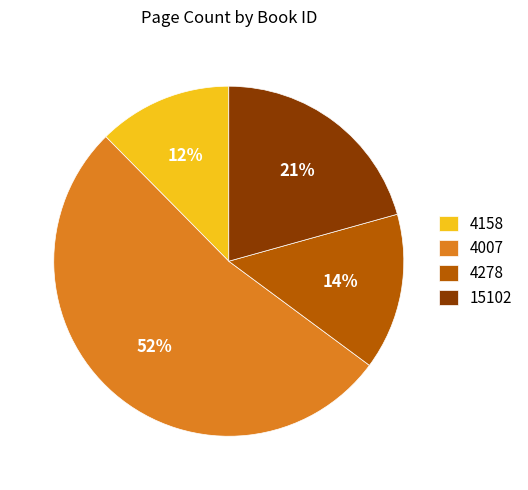

Is the sum of 15102 and 4007 greater than half?

Yes